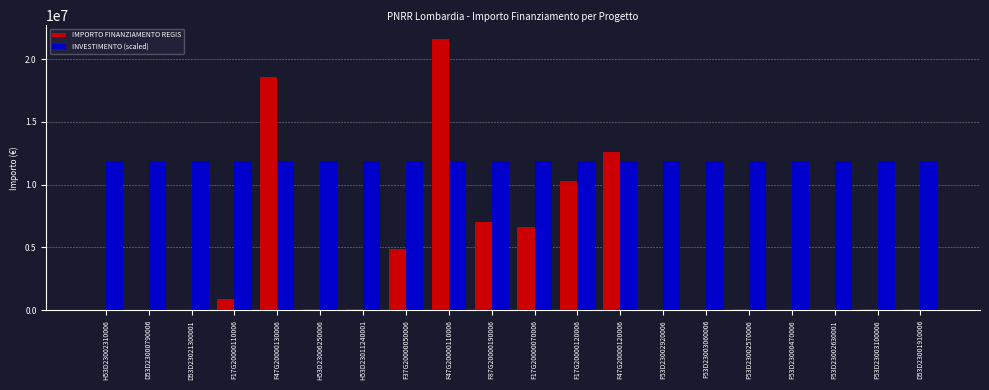

At which label is IMPORTO FINANZIAMENTO REGIS closest to 10820342?

F17G20000120006